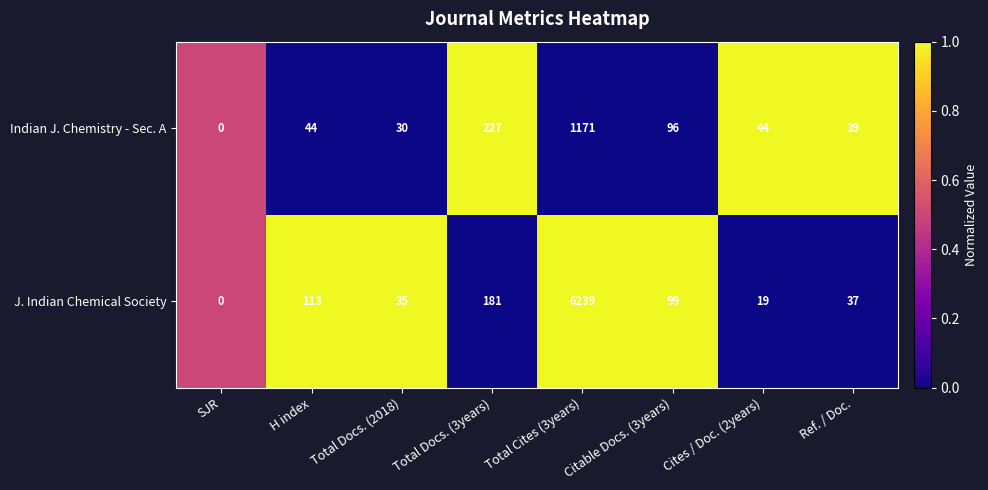

What is the difference between the highest and lowest values at Total Cites (3years)?

5068